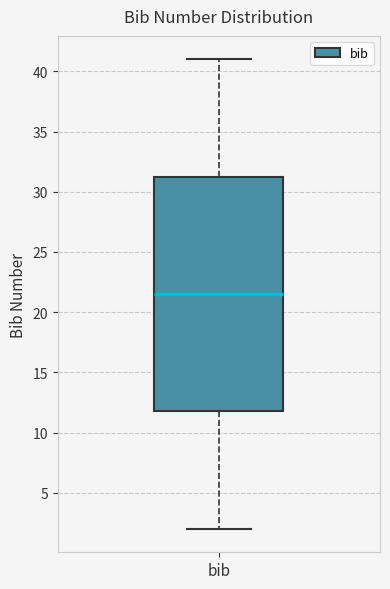

Where does the upper whisker of the box for bib end on the y-axis? The values are not printed on the chart, so give them approximately, as read against the axis.

41.0